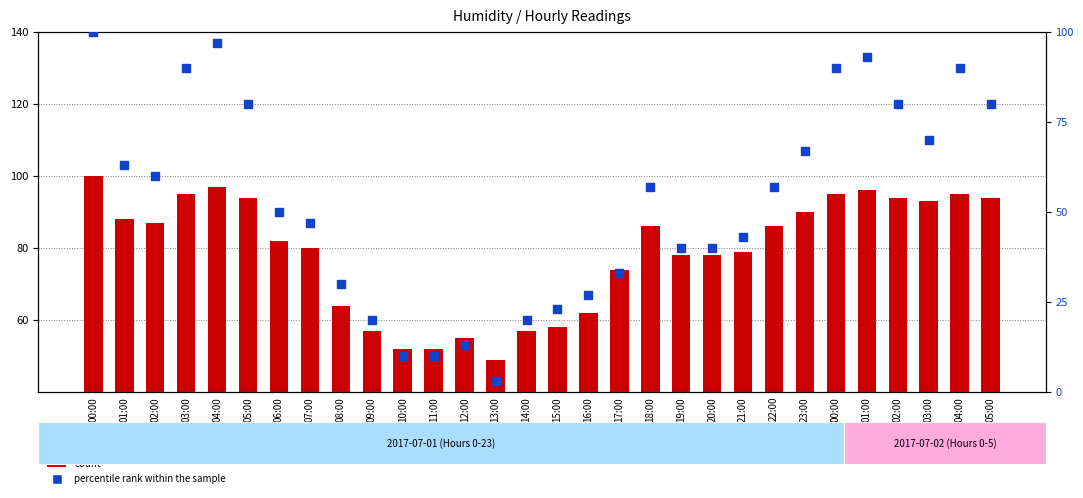

What is the total value across all series at 03:00?

185